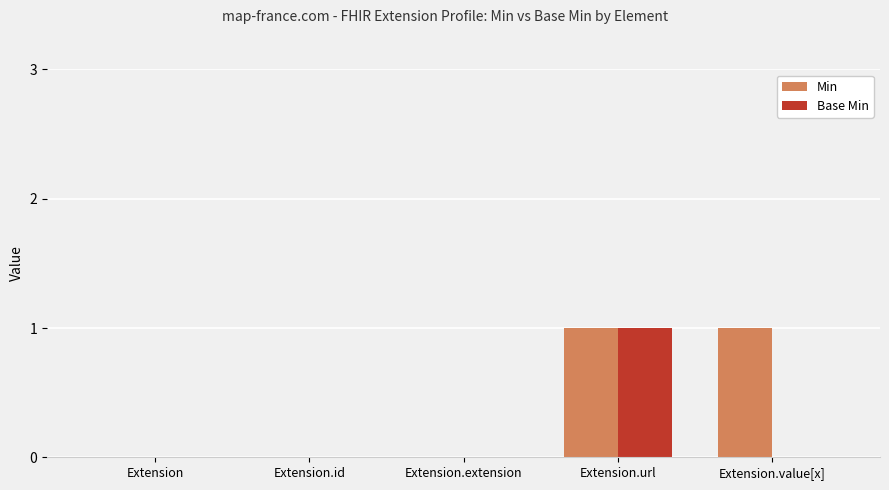

At which category is the sum across all series the highest?

Extension.url